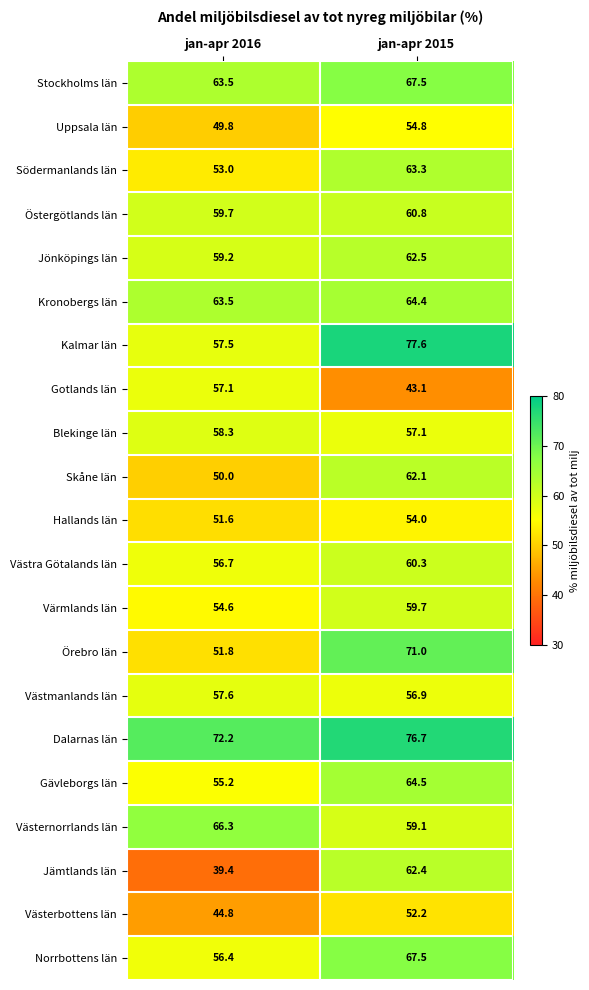

Between jan-apr 2016 and jan-apr 2015, which series saw the biggest shift?

Jämtlands län